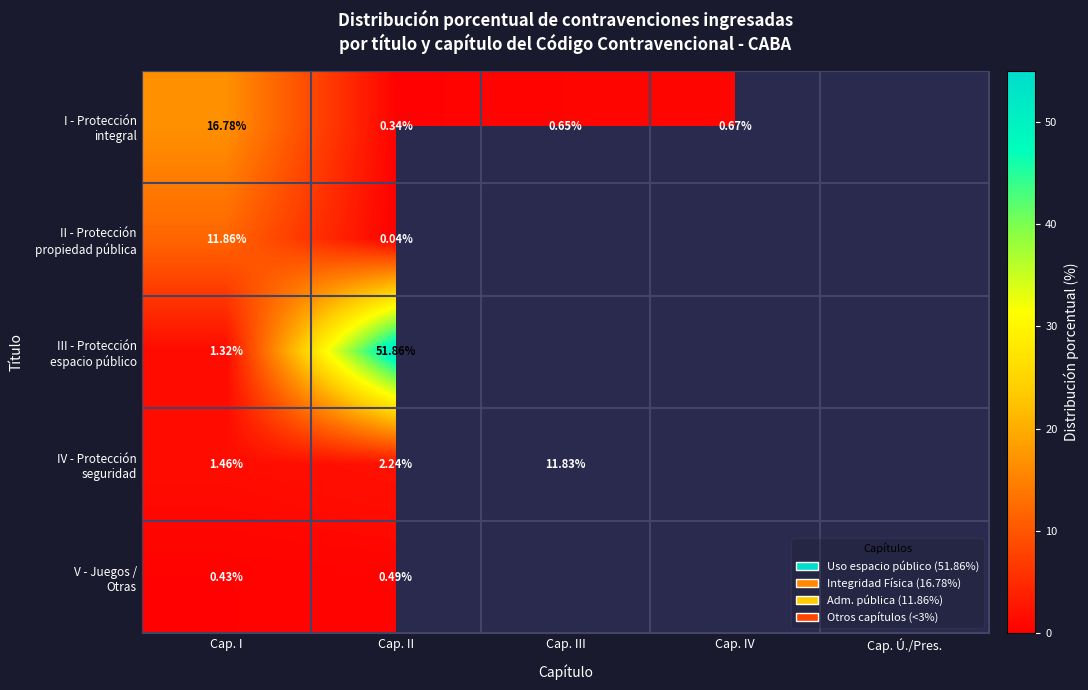

How many positive values does the II - Protección propiedad pública series have?

2